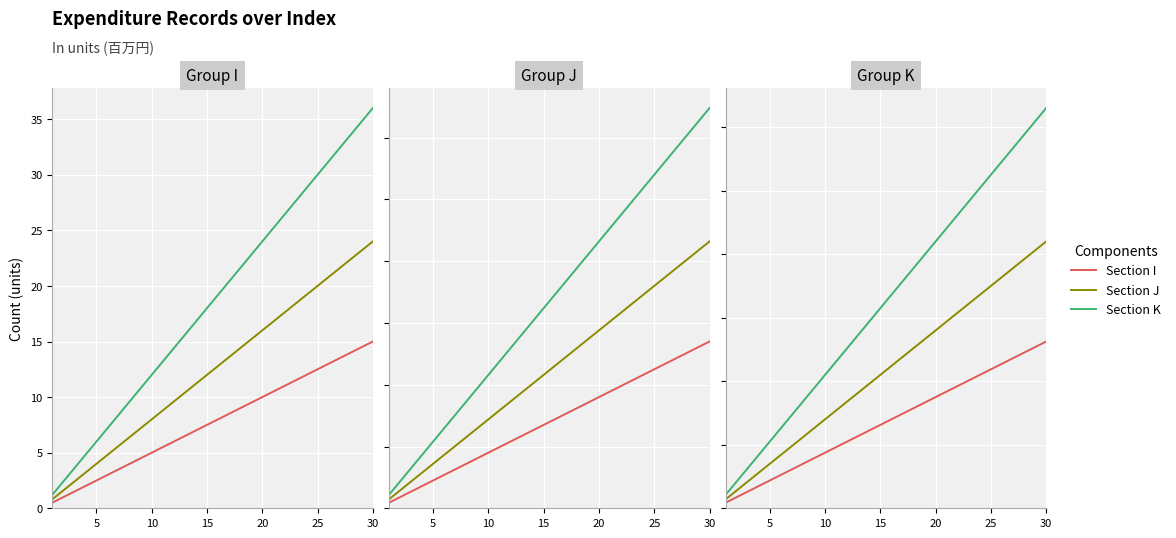

How many data points does each series have?

30